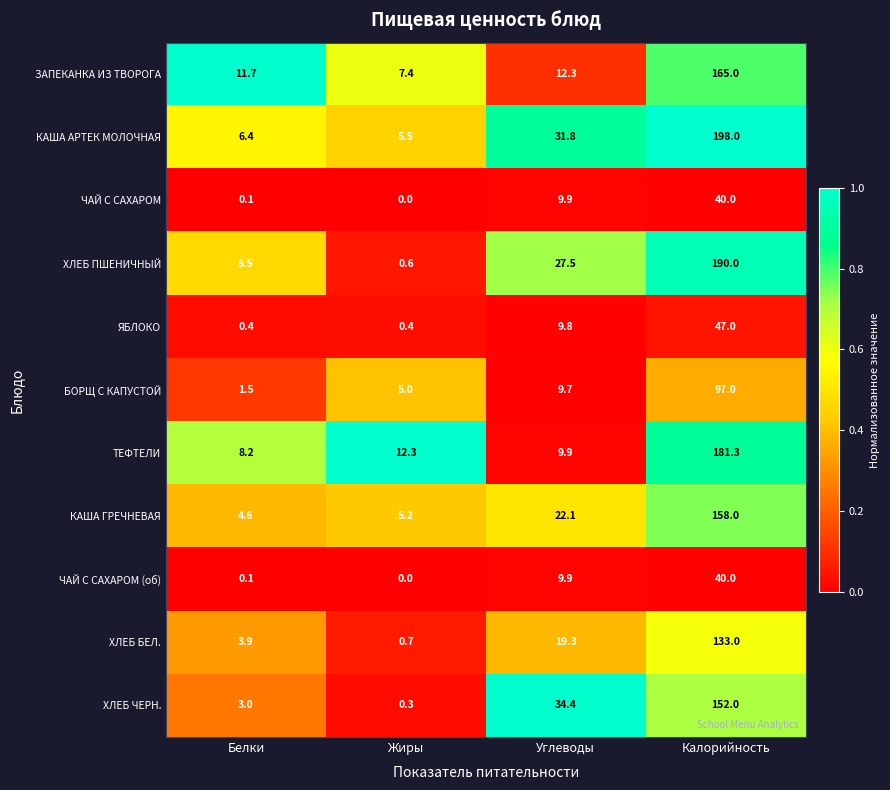

List the labels in order of ТЕФТЕЛИ value, largest first.

Калорийность, Жиры, Углеводы, Белки